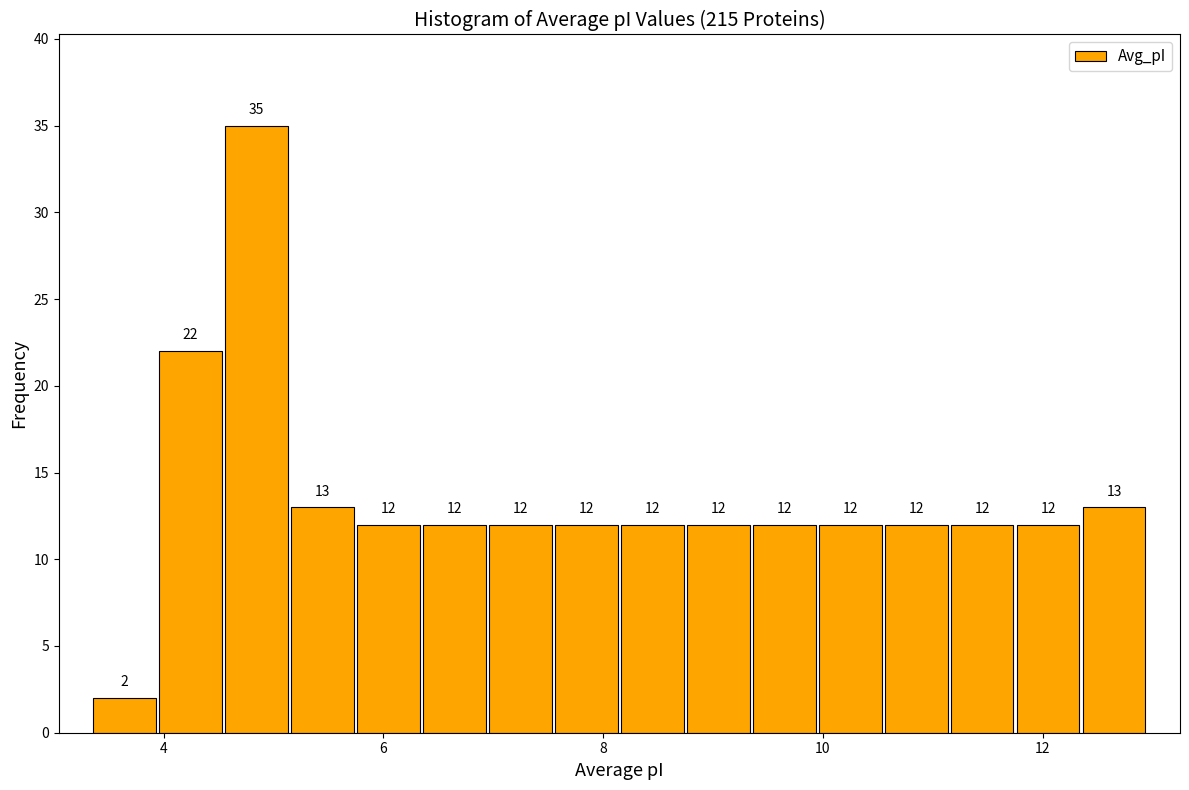

Read against the x-axis, roughly where is the centre of the tallest bar?

4.8